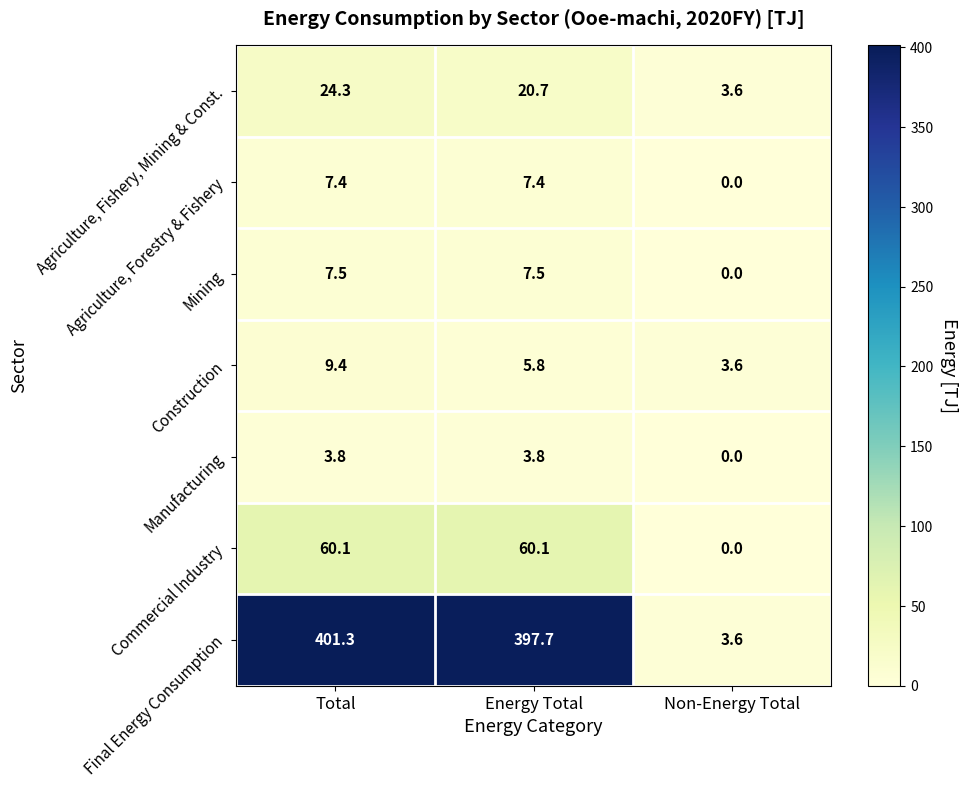

At which category is the sum across all series the highest?

Total